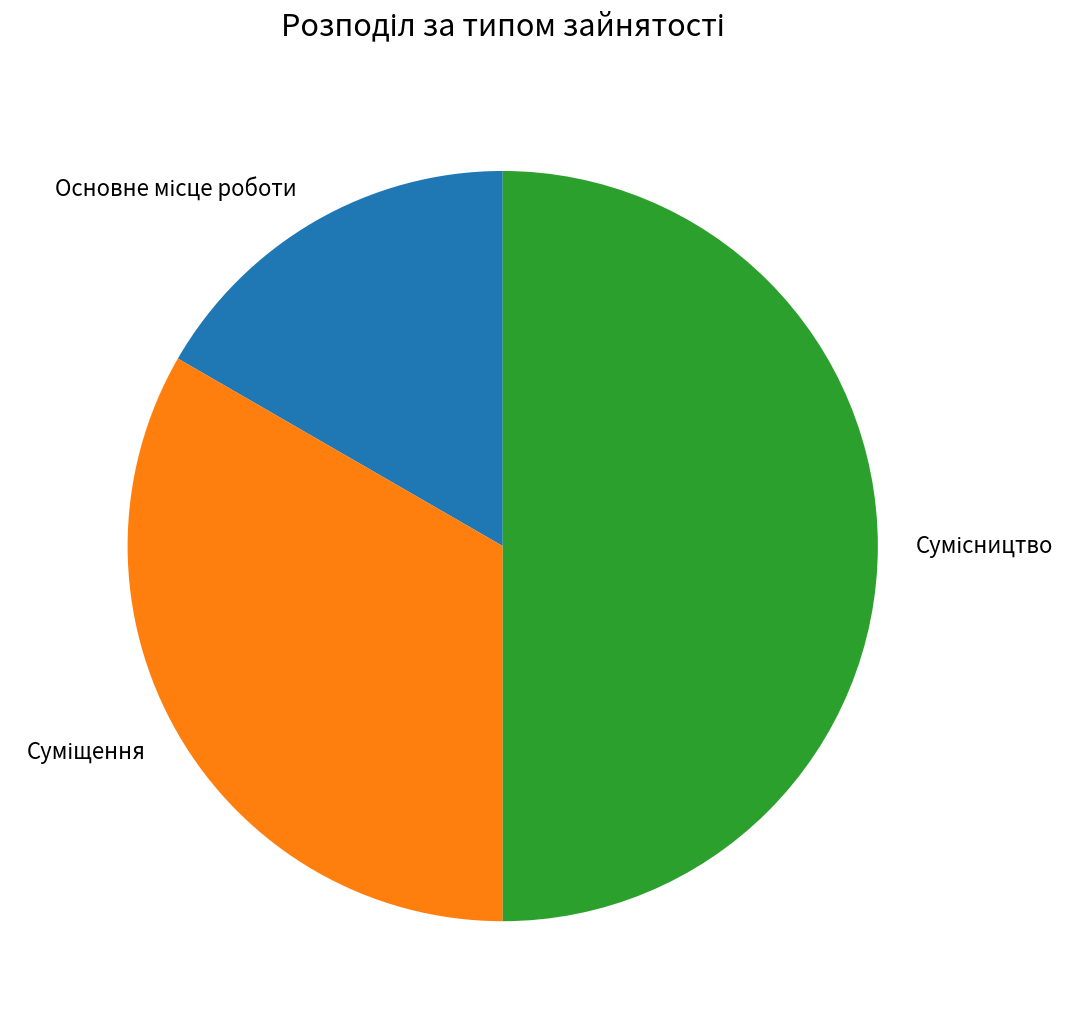

Which slice is the smallest?

Основне місце роботи